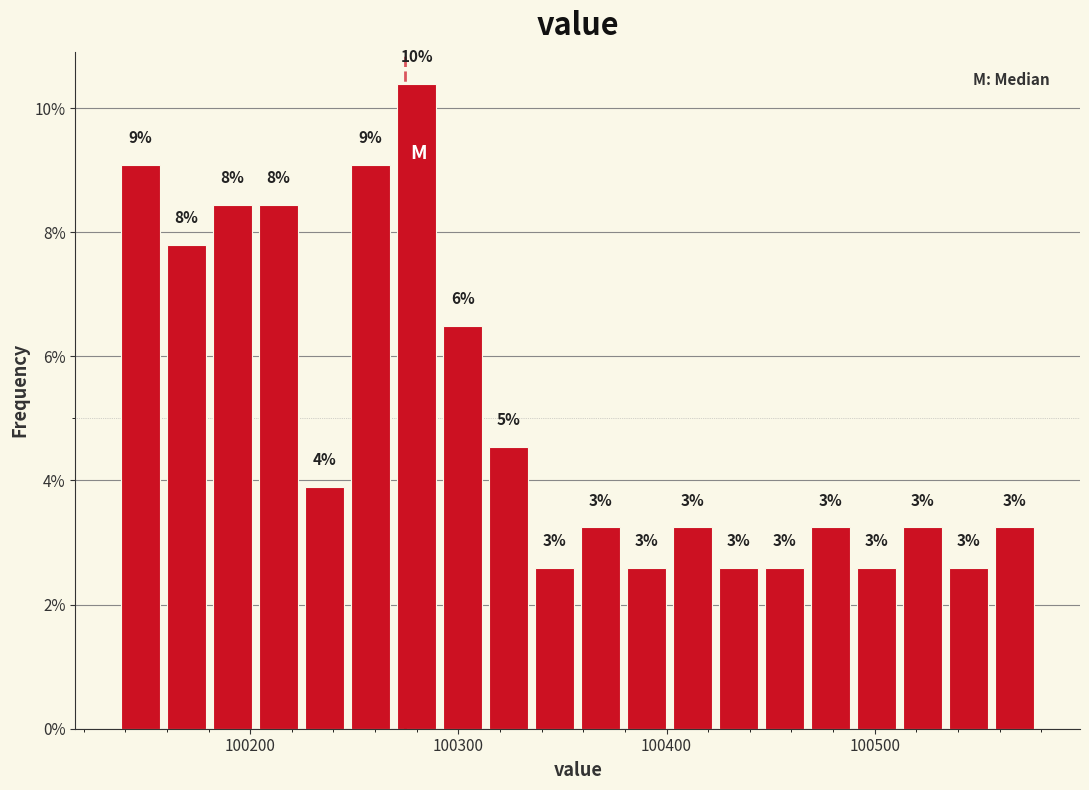

Read against the x-axis, roughly where is the centre of the tallest bar?

100280